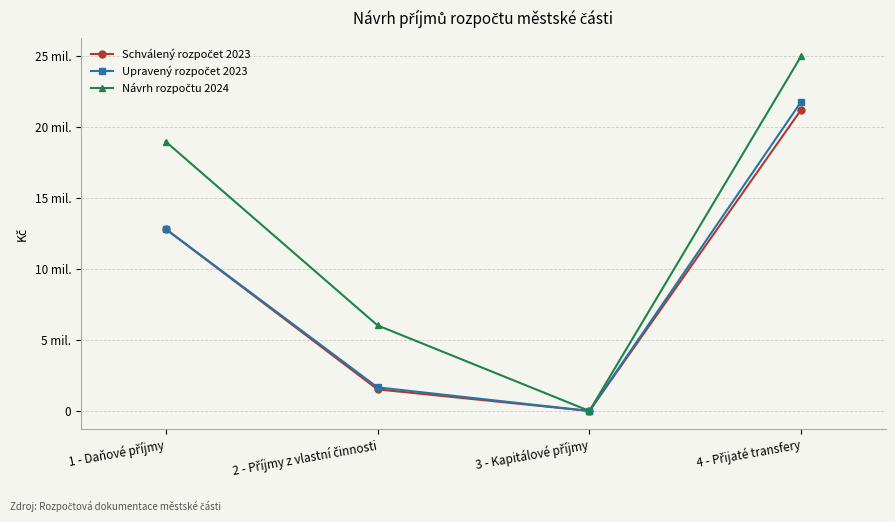

True or false: Návrh rozpočtu 2024 has a value of 12525225 at 1 - Daňové příjmy.

False